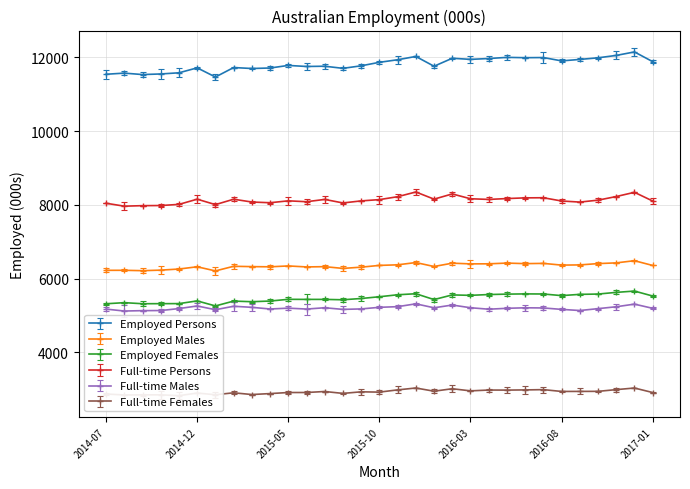

Reading left to right, extract all data points from this chart.

Employed Persons: 11542.2	11572.8	11533.8	11550.1	11581.7	11715.7	11467.4	11724.1	11698.2	11711.5	11781.4	11752.9	11759.9	11702.6	11771.0	11865.8	11935.3	12025.0	11759.6	11975.9	11945.5	11968.5	11999.9	11991.3	11995.3	11904.6	11943.9	11987.9	12052.9	12147.4	11883.9
Employed Males: 6224.4	6225.3	6215.0	6229.7	6259.8	6320.7	6208.5	6334.1	6324.8	6320.0	6343.3	6316.7	6323.7	6276.5	6310.4	6358.0	6373.7	6435.3	6328.5	6418.3	6399.3	6401.0	6420.8	6406.1	6412.7	6365.9	6371.3	6407.0	6426.5	6485.6	6356.5
Employed Females: 5317.8	5347.4	5318.8	5320.5	5322.0	5395.0	5258.8	5390.0	5373.4	5391.5	5438.1	5436.2	5436.2	5426.2	5460.6	5507.8	5561.6	5589.8	5431.2	5557.6	5546.2	5567.6	5579.1	5585.2	5582.7	5538.7	5572.6	5580.9	5626.5	5661.9	5527.5
Full-time Persons: 8043.6	7964.2	7978.4	7981.7	8012.8	8154.1	8006.5	8152.8	8077.0	8057.7	8109.1	8085.3	8147.5	8051.8	8107.6	8142.3	8221.1	8349.0	8155.1	8296.0	8165.6	8147.6	8170.8	8189.8	8193.0	8104.9	8075.5	8127.2	8225.7	8340.4	8104.4
Full-time Males: 5172.6	5120.6	5131.0	5134.2	5187.1	5258.1	5156.3	5249.8	5221.1	5175.9	5198.5	5174.3	5209.5	5165.0	5177.9	5221.1	5239.0	5315.8	5208.9	5283.0	5210.0	5170.0	5194.6	5208.4	5204.1	5165.2	5134.6	5185.0	5236.7	5307.8	5194.0
Full-time Females: 2871.0	2843.6	2847.4	2847.5	2825.7	2895.9	2850.3	2903.0	2855.9	2881.8	2910.6	2911.0	2938.0	2886.7	2929.6	2921.2	2982.1	3033.2	2946.3	3013.0	2955.6	2977.6	2976.2	2981.4	2988.9	2939.7	2940.9	2942.3	2989.0	3032.6	2910.4